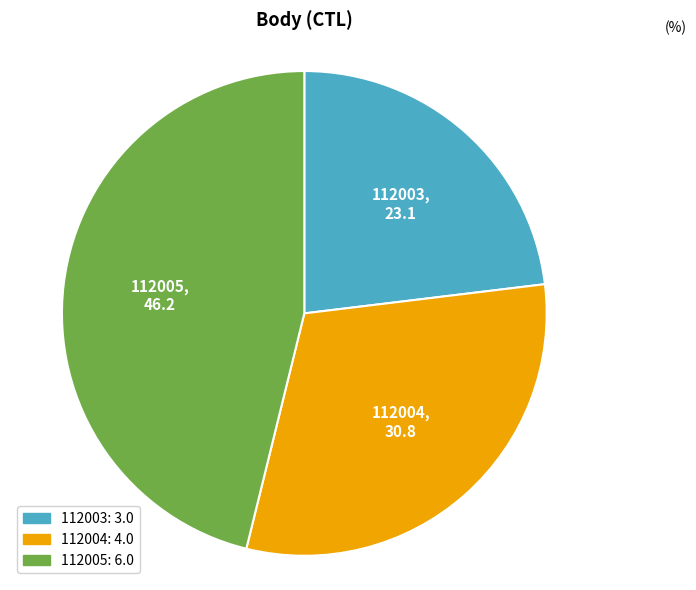

Is the sum of 112005 and 112003 greater than half?

Yes